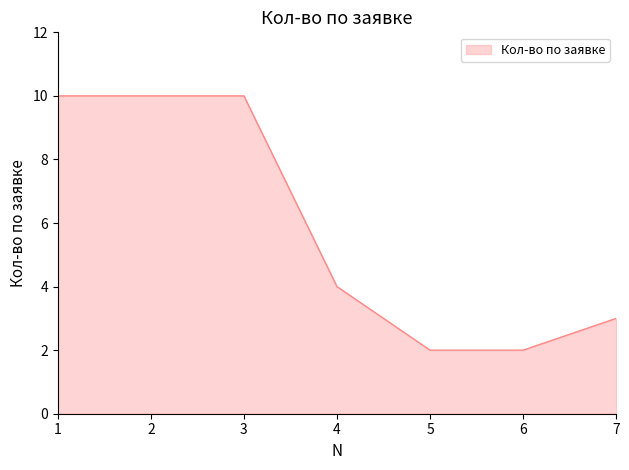

Count the values in the range 2 to 10.

7